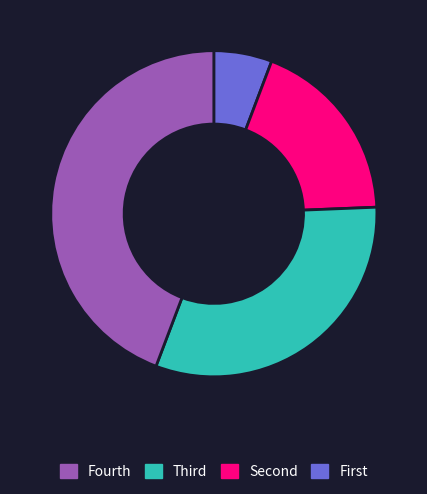

Is there a majority slice in this chart?

No